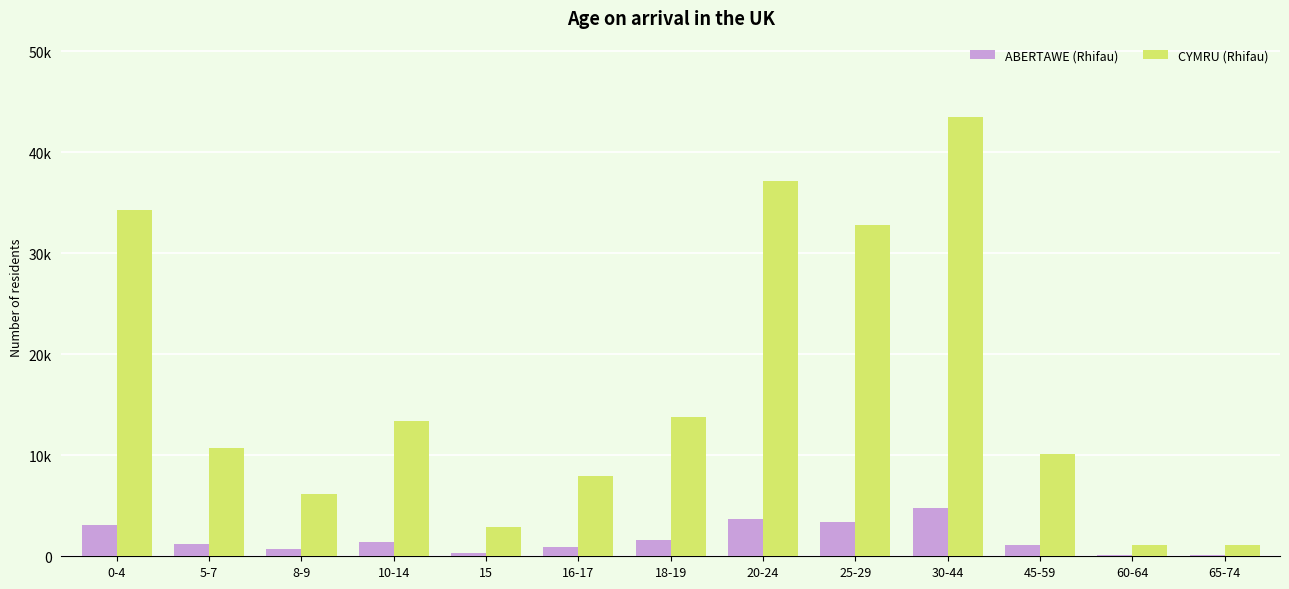

Rank the categories by CYMRU (Rhifau) value from lowest to highest.

60-64, 65-74, 15, 8-9, 16-17, 45-59, 5-7, 10-14, 18-19, 25-29, 0-4, 20-24, 30-44